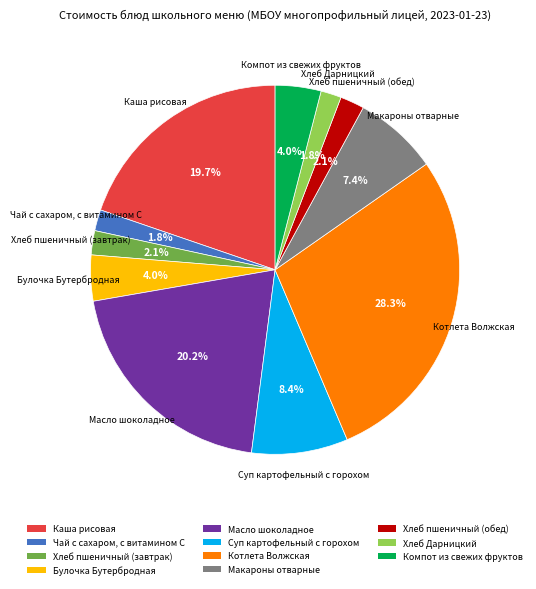

Is the sum of Макароны отварные and Хлеб пшеничный (обед) greater than half?

No